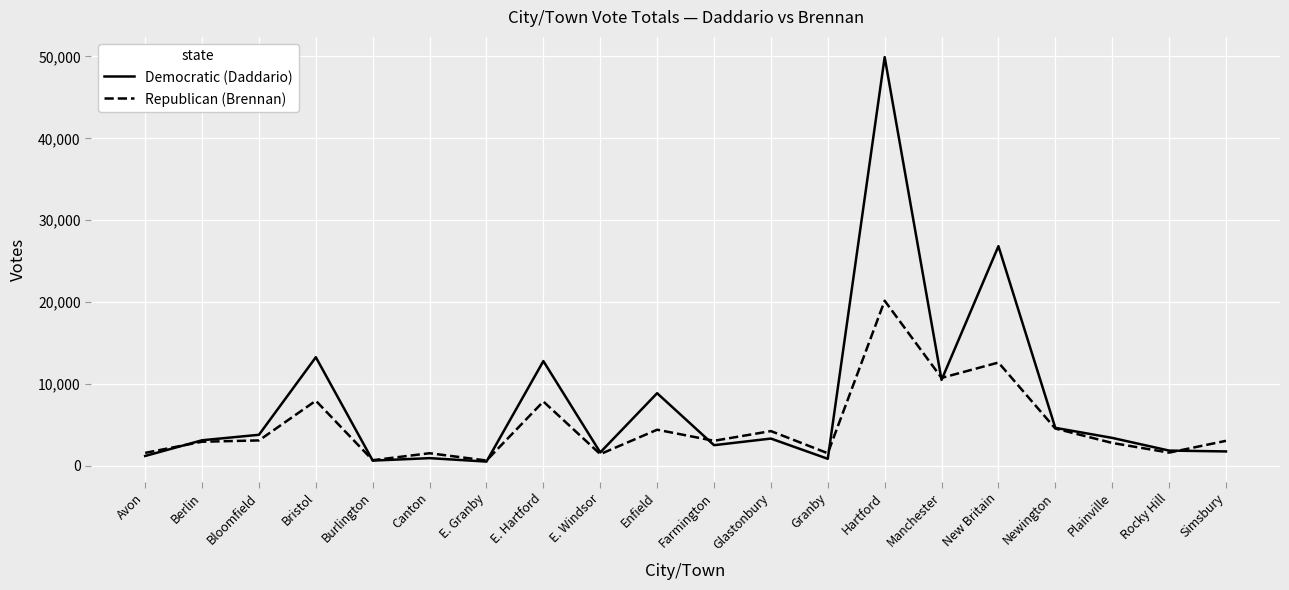

At which label is Democratic (Daddario) closest to 25218?

New Britain